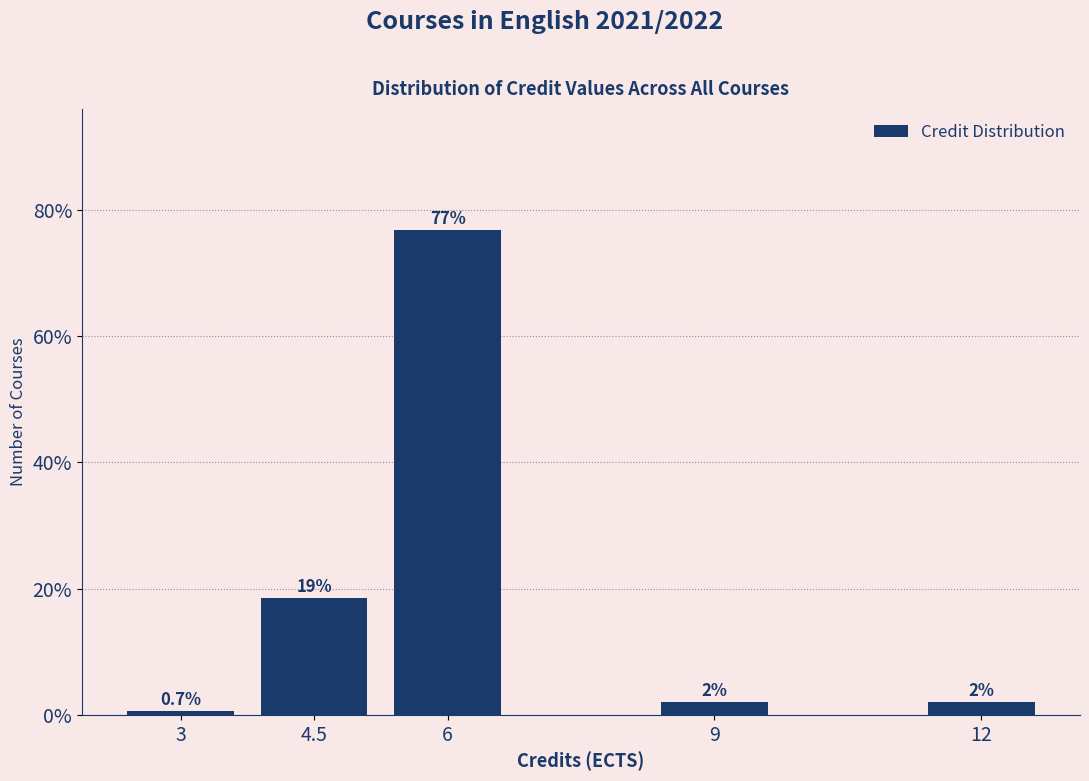

Reading left to right, list all the values displayed in this chart.

3=0.7	4.5=18.5	6=76.8	9=2.0	12=2.0